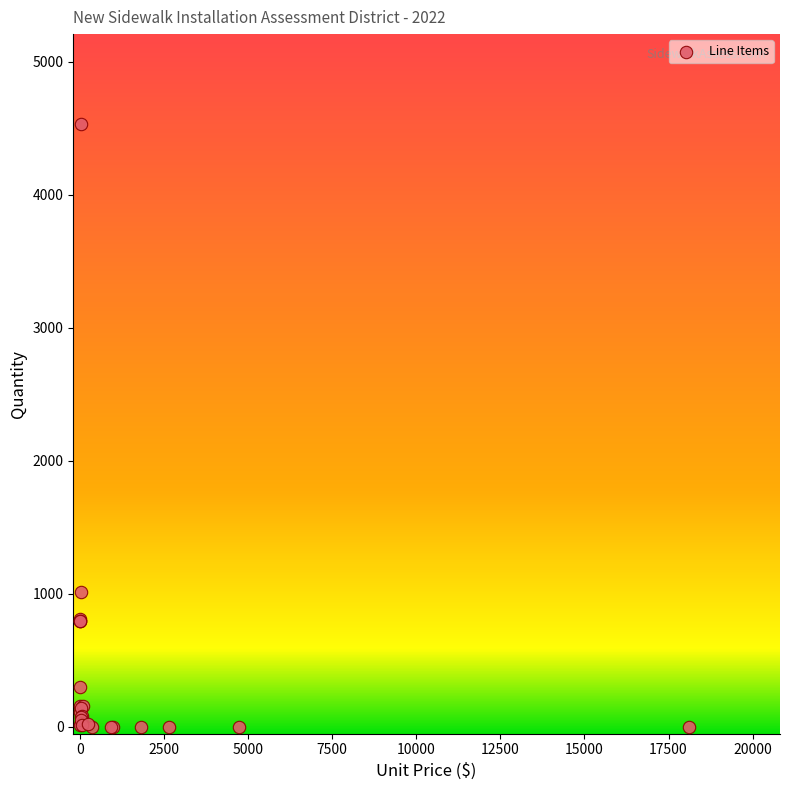

What Y value in the scatter plot is closest to 2265?

1015